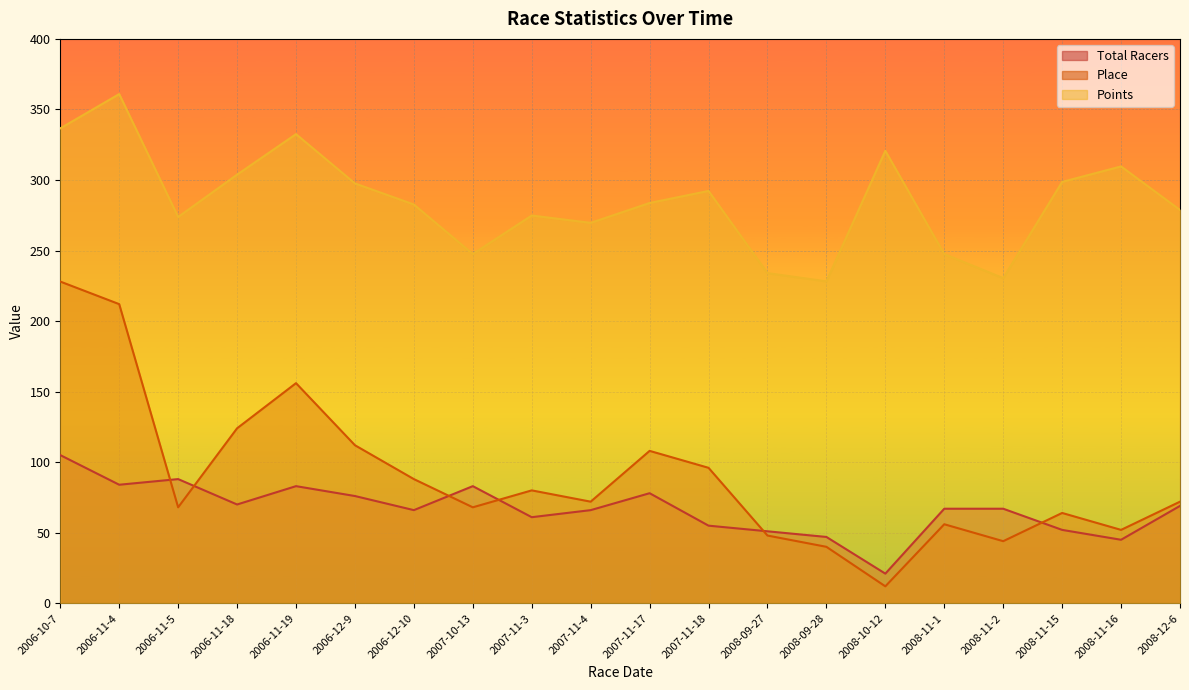

List the series in order of their peak value, lowest first.

Total Racers, Place, Points